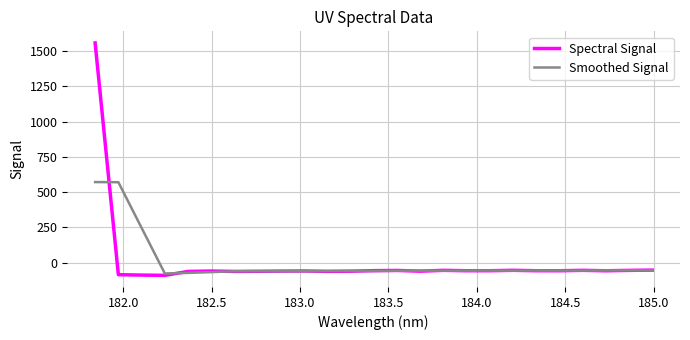

Rank the series by their maximum value, from highest to lowest.

Spectral Signal, Smoothed Signal